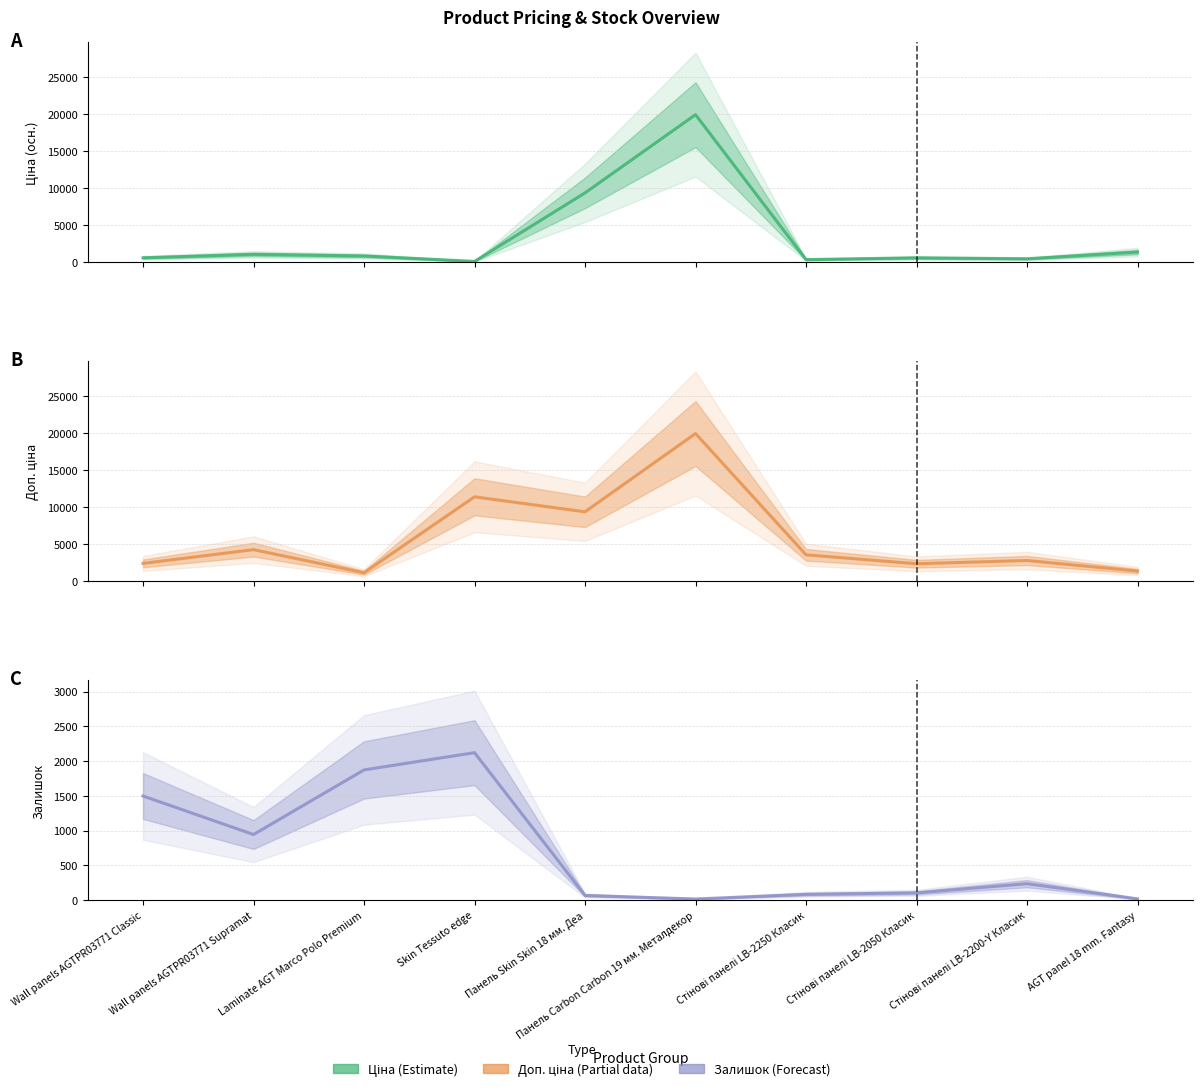

How many values in the Ціна series exceed 848?

5